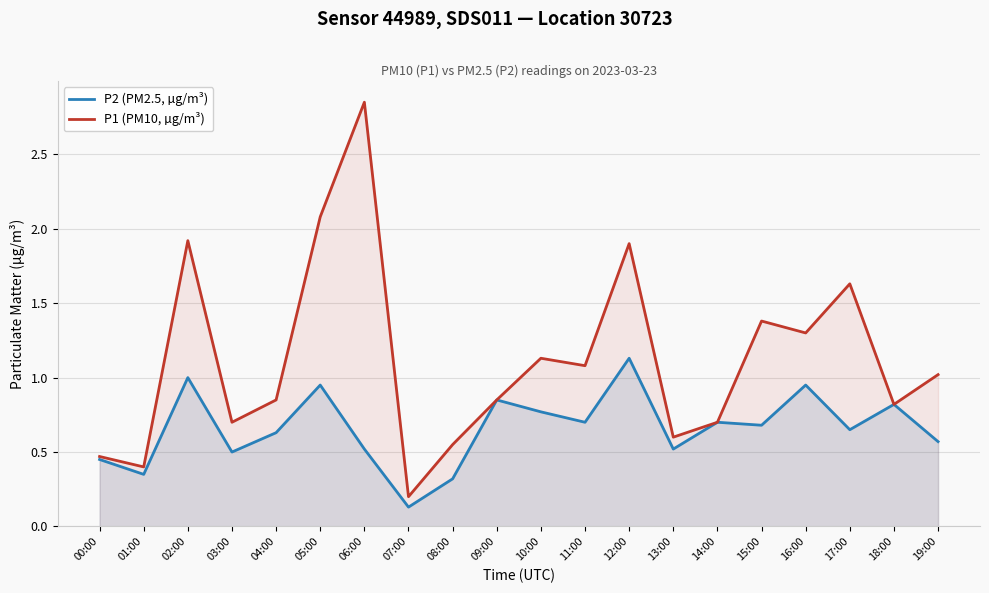

What is the total value across all series at 13:00?

1.1